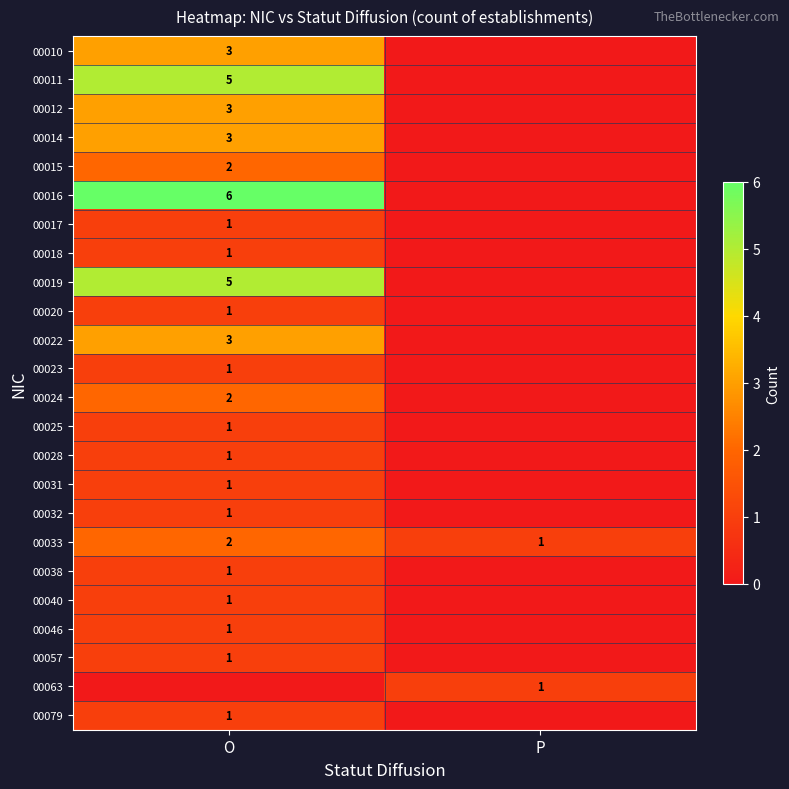

Is the value of 00022 at O greater than the value of 00028 at O?

Yes